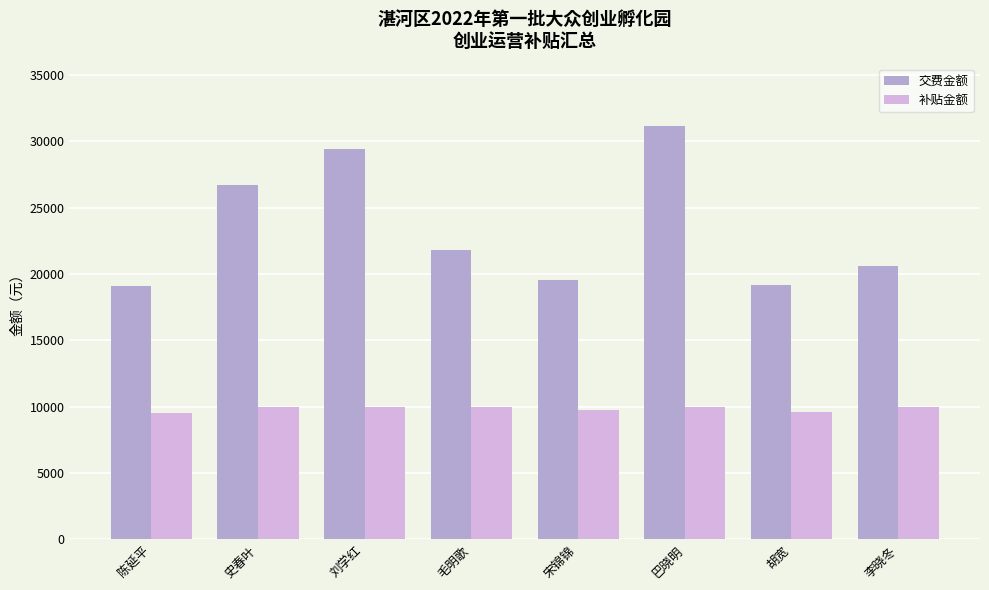

At 巴晓明, list the series in order from largest to smallest.

交费金额, 补贴金额